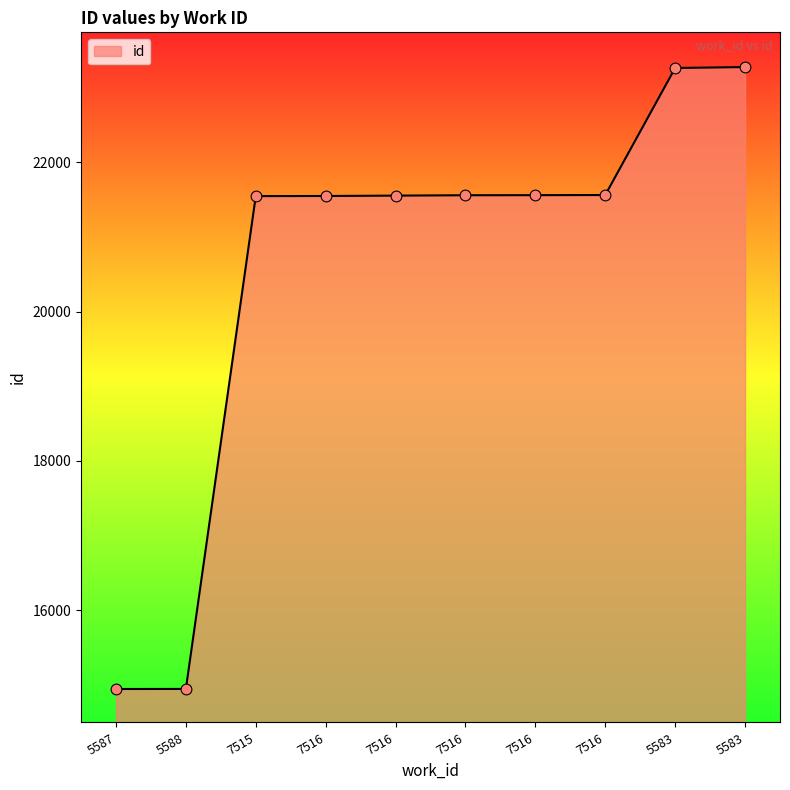

What is the change in value from 5587 to 7516?

+6610